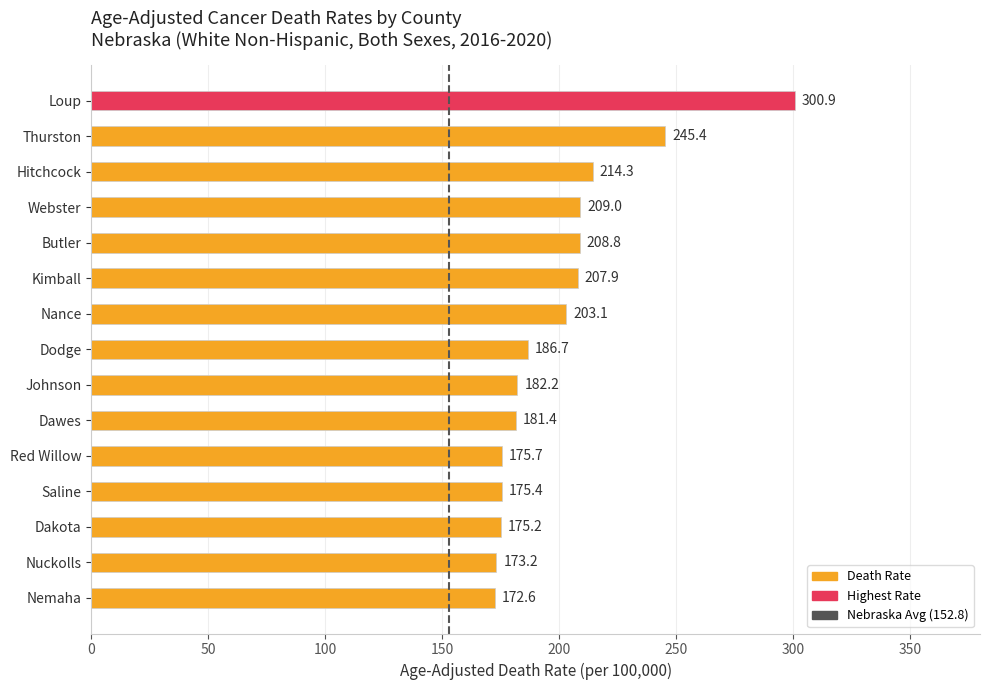

True or false: the data shows 182.2 at Johnson.

True